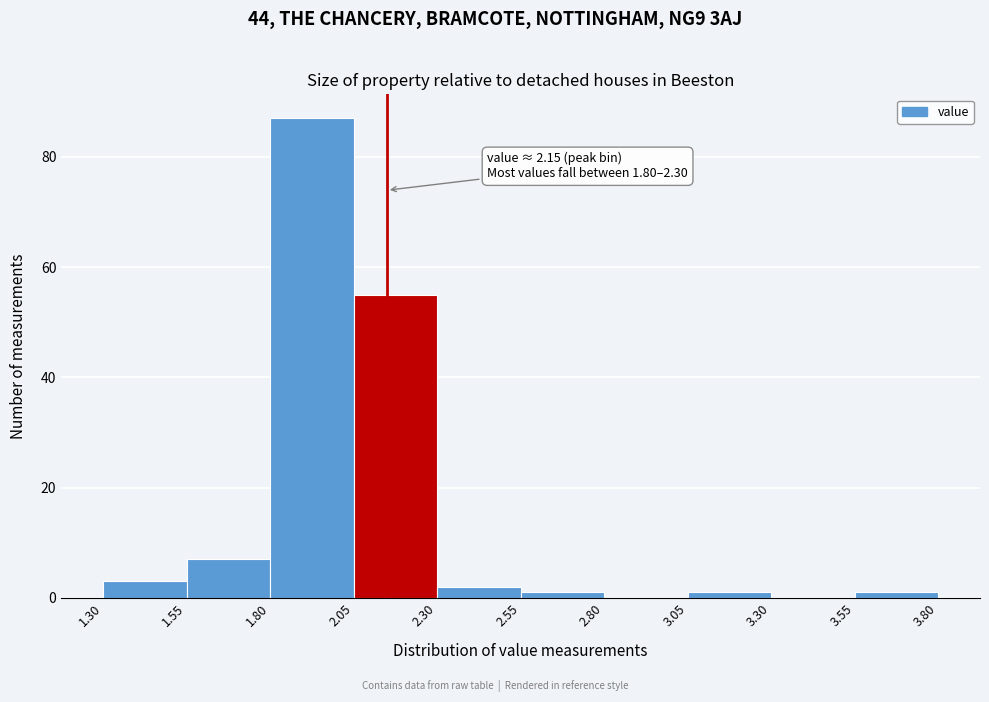

Over which range of the x-axis is the bar tallest?

1.80 to 2.05